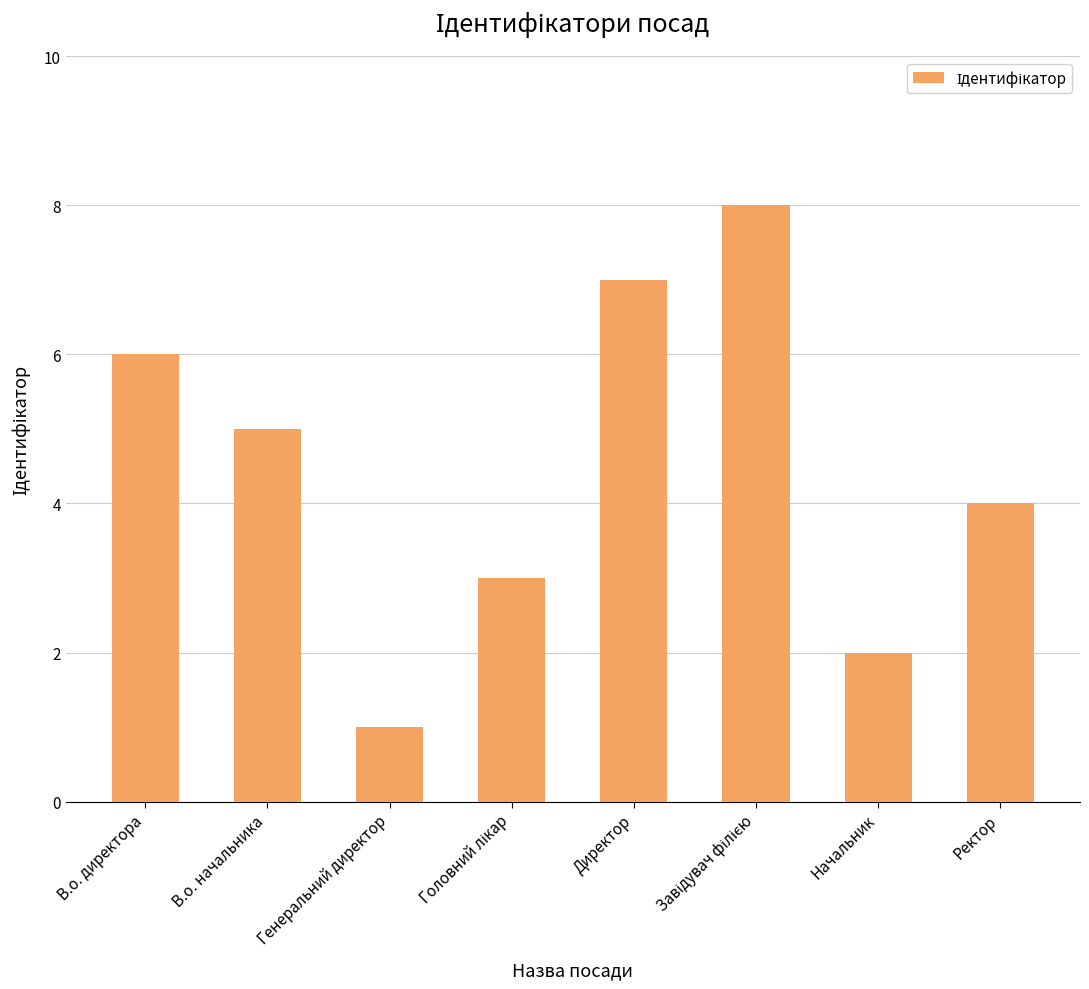

Reading right to left, what are all the values shown in this chart?

4	2	8	7	3	1	5	6